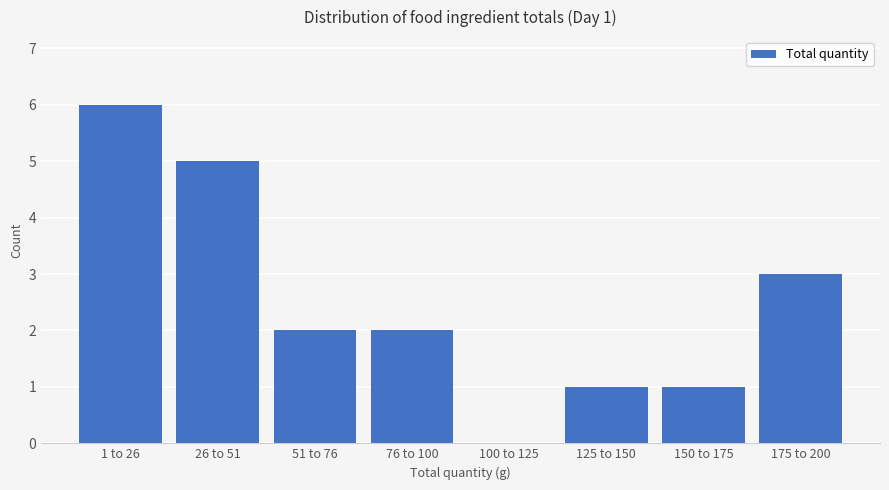

Reading left to right, transcribe all the data shown in this chart.

1 to 26=6	26 to 51=5	51 to 76=2	76 to 100=2	100 to 125=0	125 to 150=1	150 to 175=1	175 to 200=3